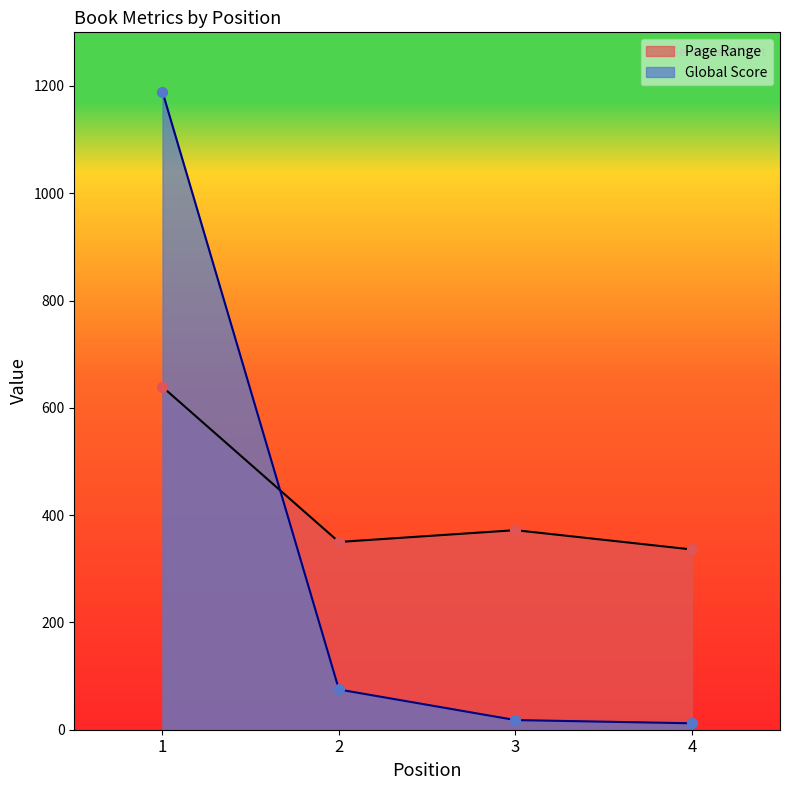

Which series has the largest total across all categories?

Page Range